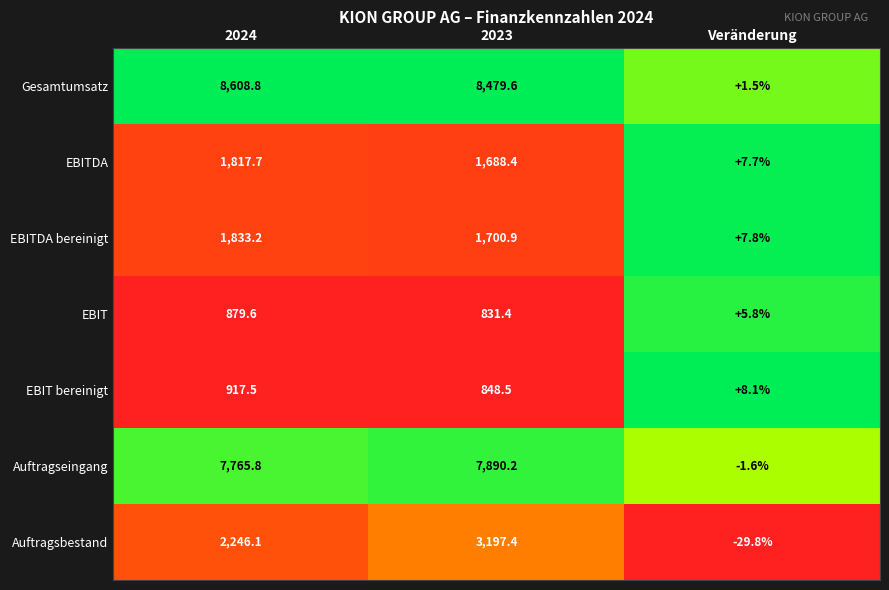

What is the difference between the Auftragseingang values at Veränderung and 2024?

7767.4